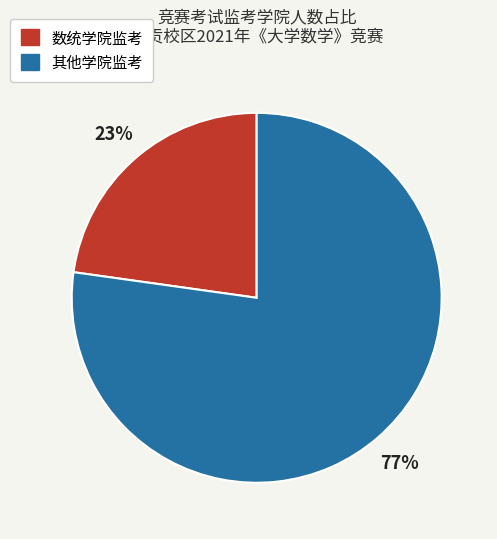

To the nearest percent, what is the average slice percentage?

50%